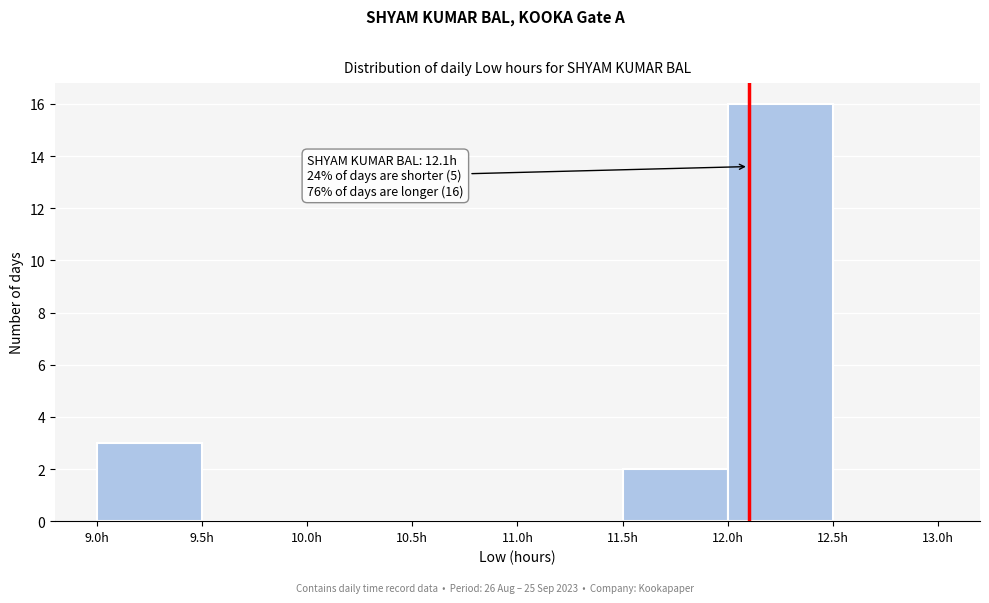

Which range on the x-axis has the tallest bar?

12.0 to 12.5